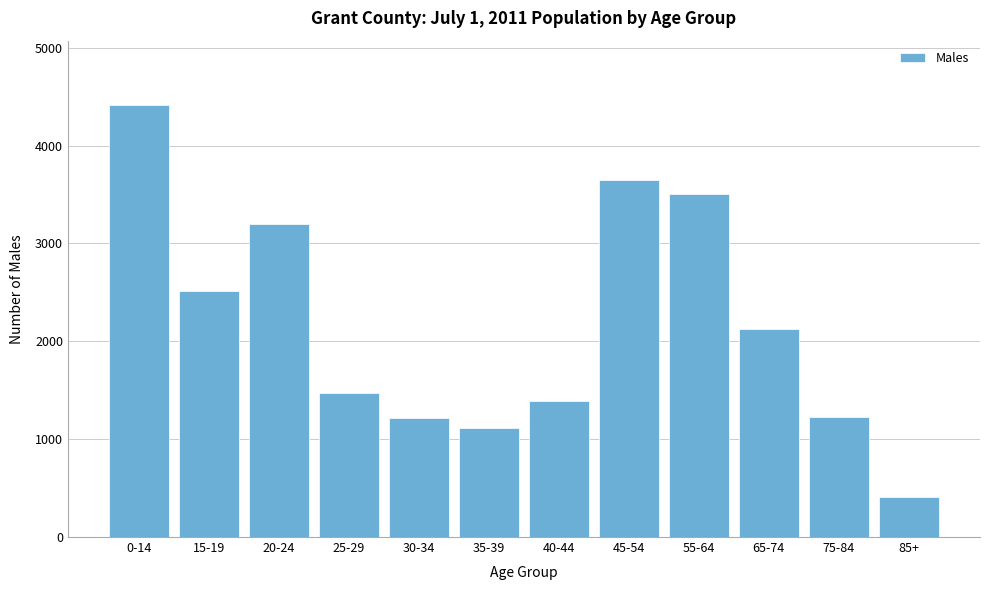

Which has a higher value, 55-64 or 85+?

55-64